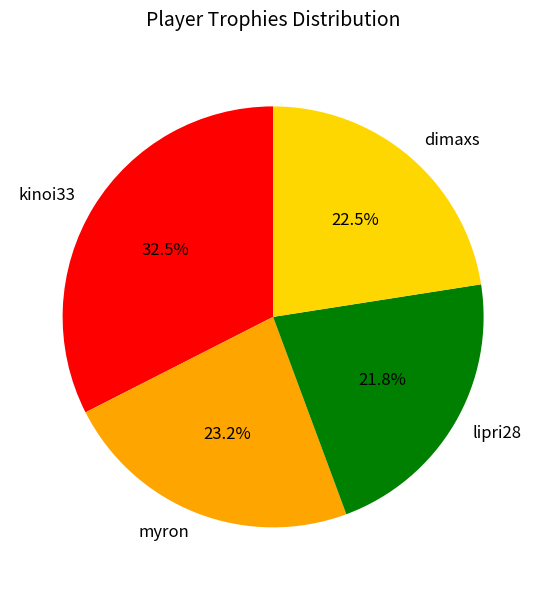

How many slices are in this pie chart?

4